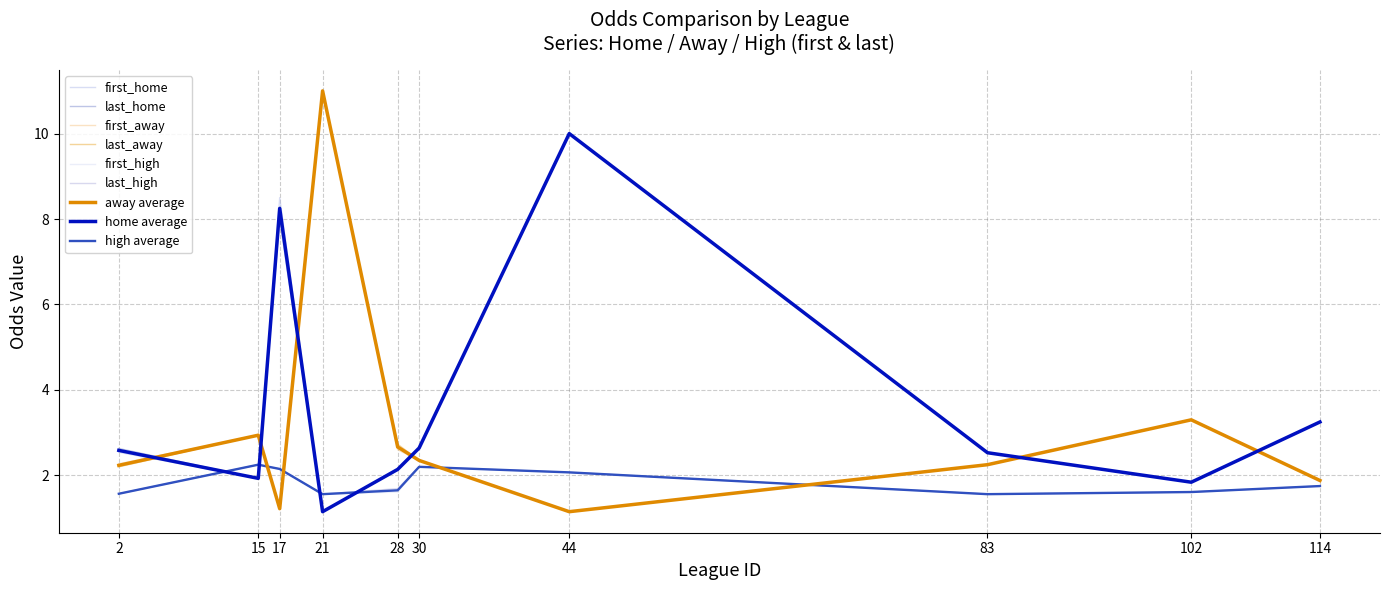

At which label is first_away closest to 6?

102